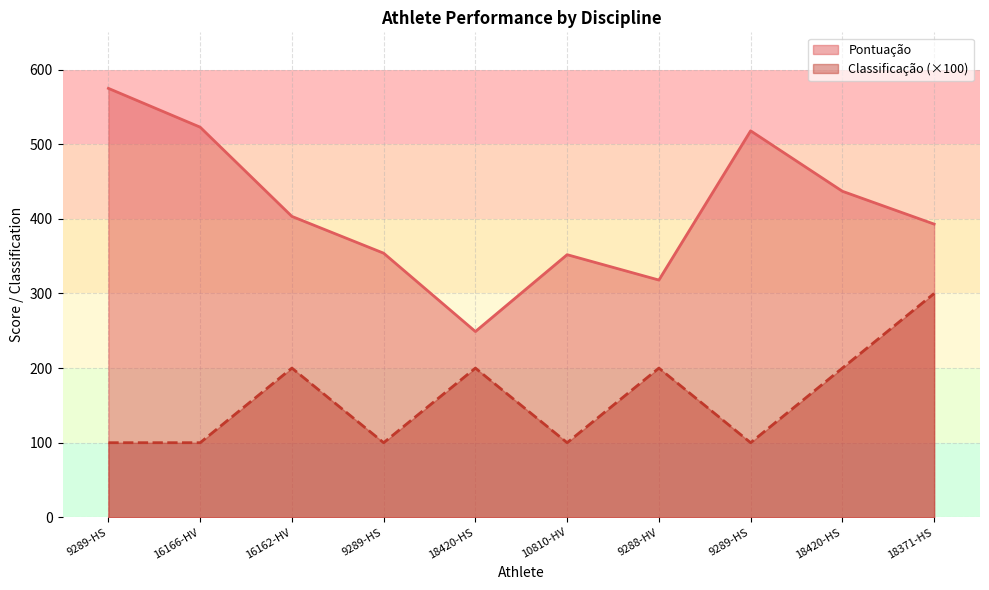

Rank the series at 18420-HS from highest to lowest value.

Pontuação, Classificação